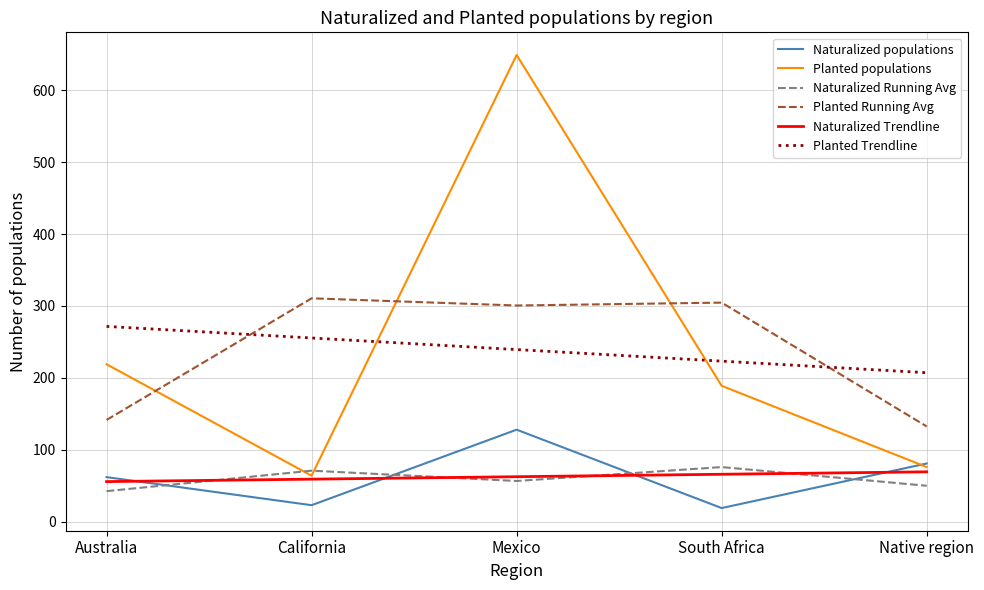

Is it true that Planted Running Avg equals 414.5 at South Africa?

False